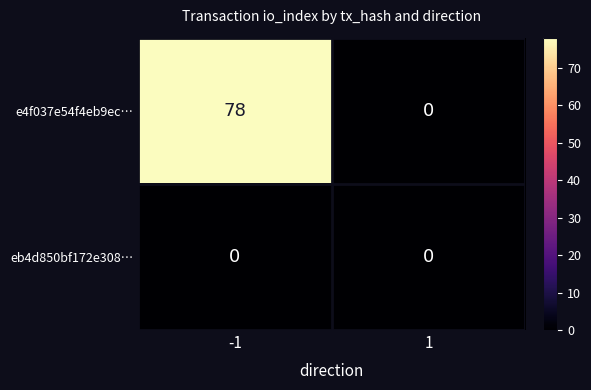

Reading right to left, what are all the values shown in this chart?

e4f037e54f4eb9ec…: 1=0	-1=78
eb4d850bf172e308…: 1=0	-1=0